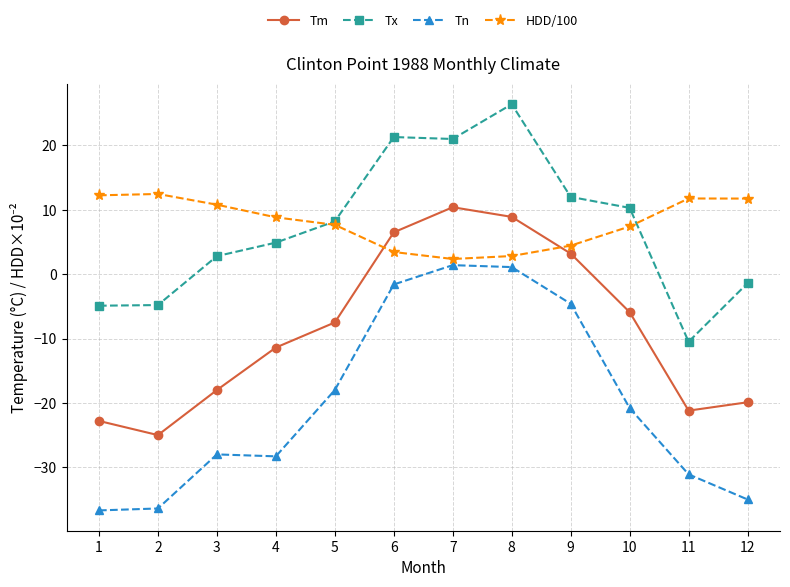

At which category is the sum across all series the highest?

8